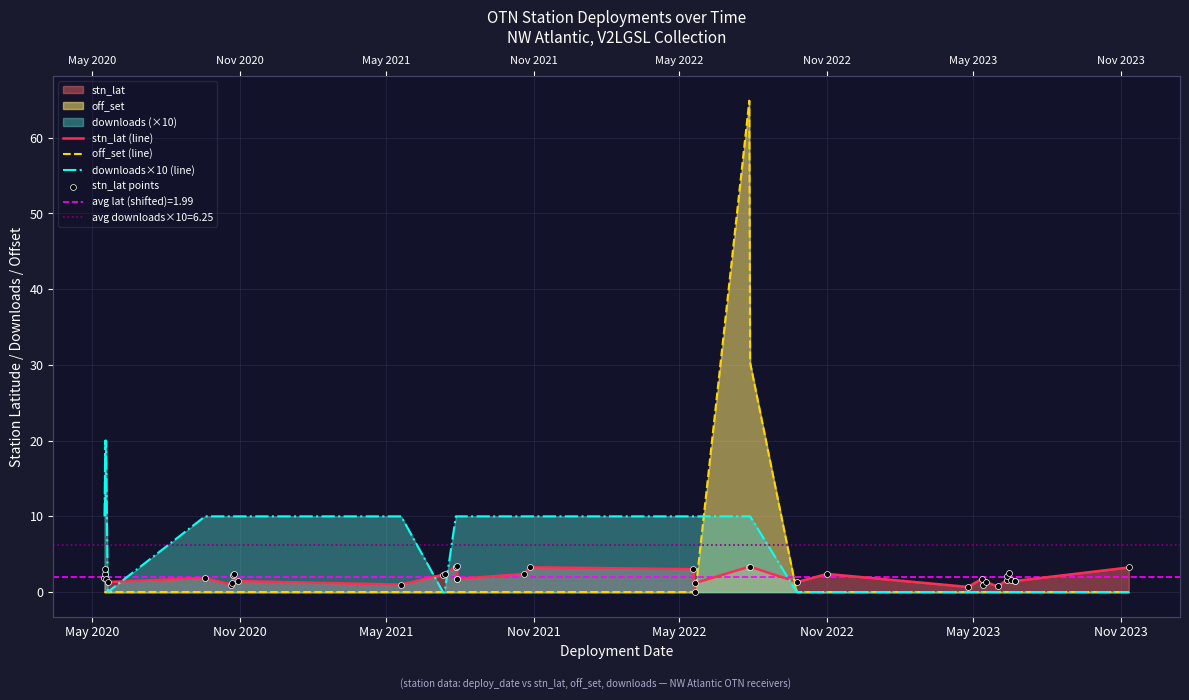

Which series reaches the minimum Y coordinate?

stn_lat (line)